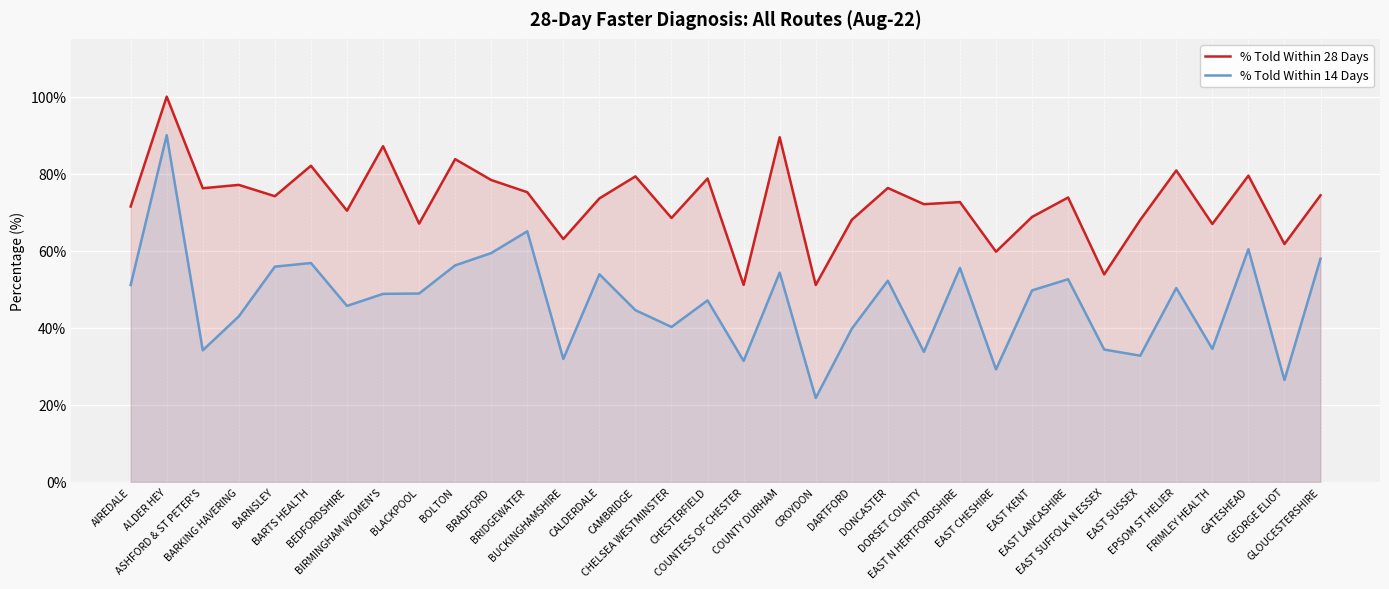

True or false: % Told Within 14 Days has more than 1 points higher than both neighbors.

True